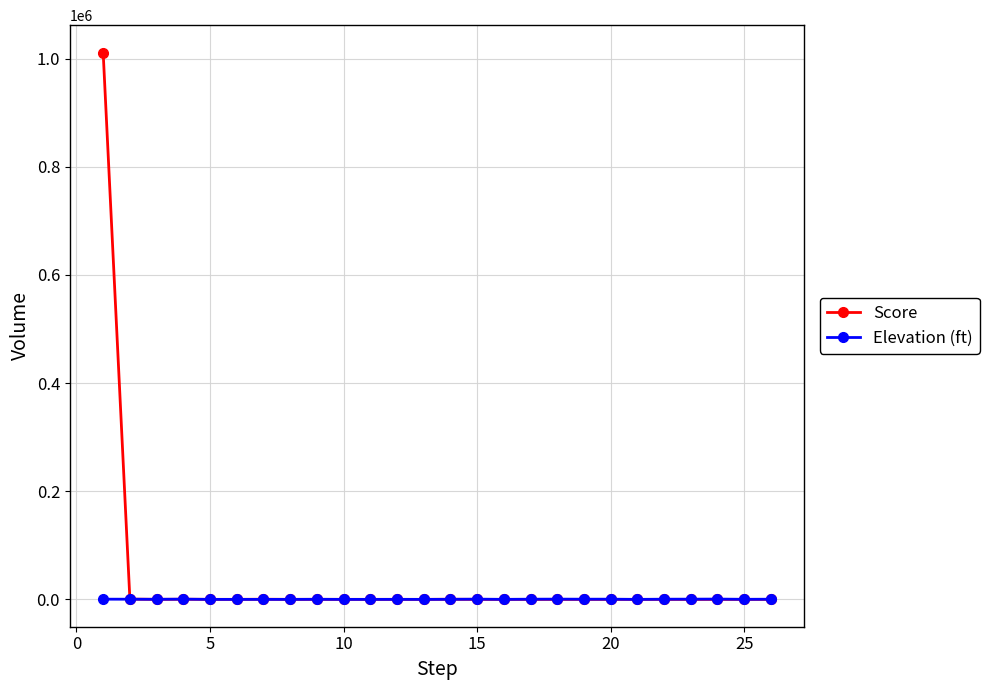

In Elevation (ft), how many points are higher than both neighbors (excluding endpoints)?

8